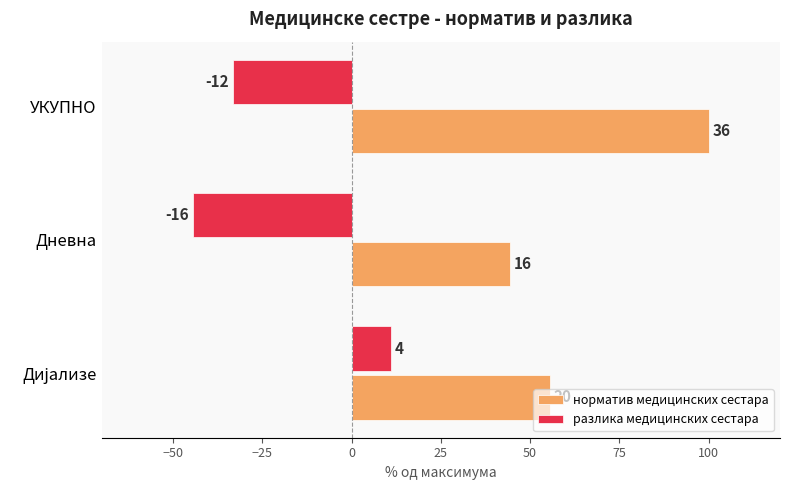

What are all the series names shown in the legend?

норматив медицинских сестара, разлика медицинских сестара